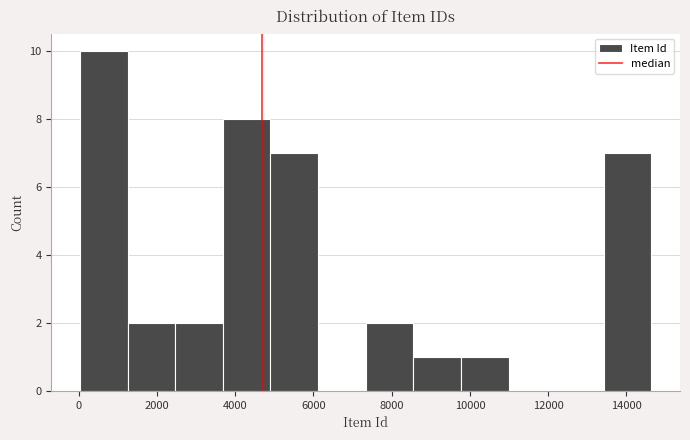

What is the height of the bar covering 9800 to 11000 on the x-axis? Neither the bar edges nor the heights are printed on the chart, so give them approximately, as read against the axes.

1